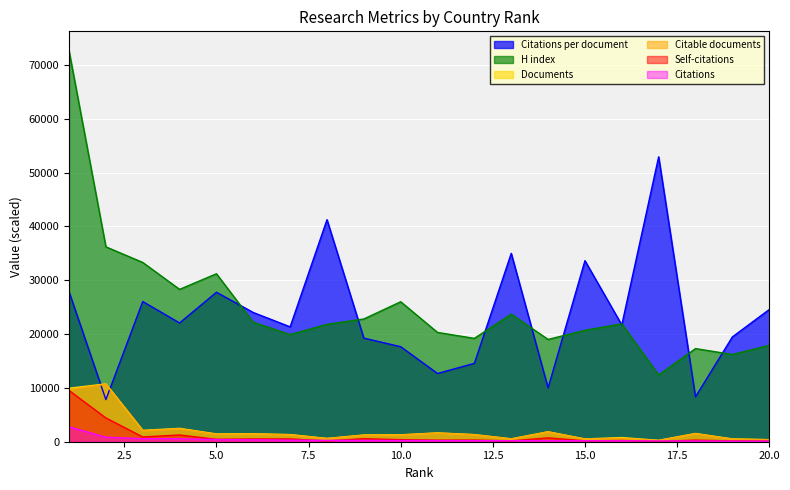

What is the sum of the H index values at 16 and 17?

34300.0